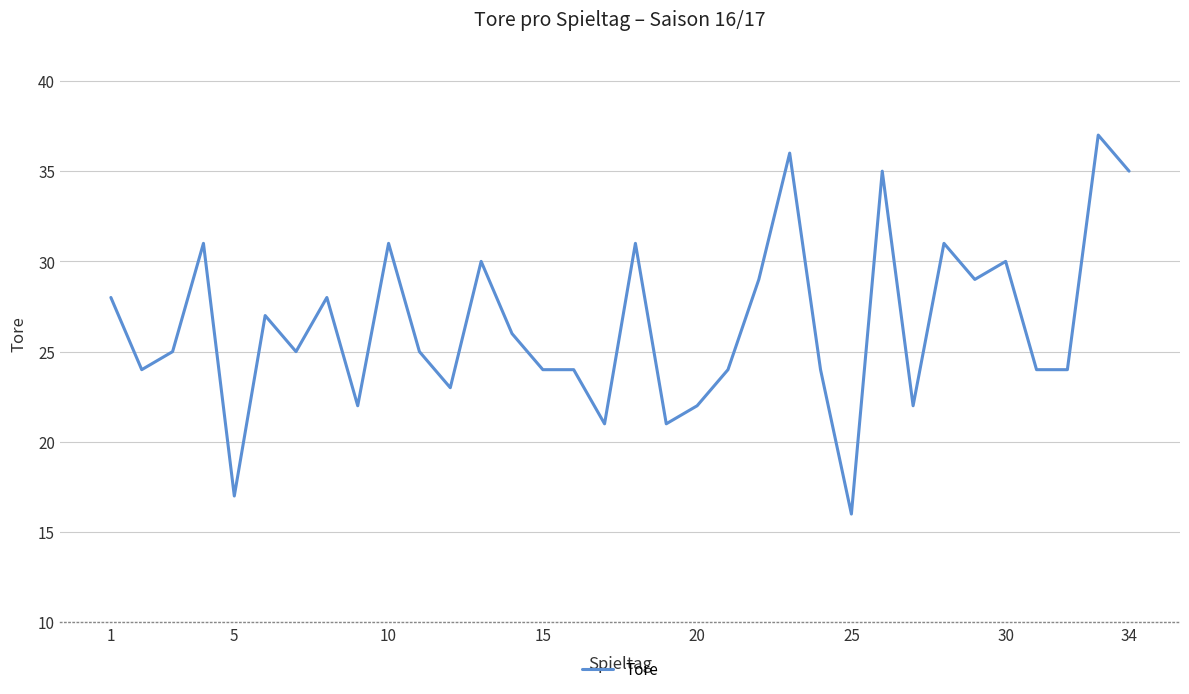

What is the maximum value shown in the chart?

37